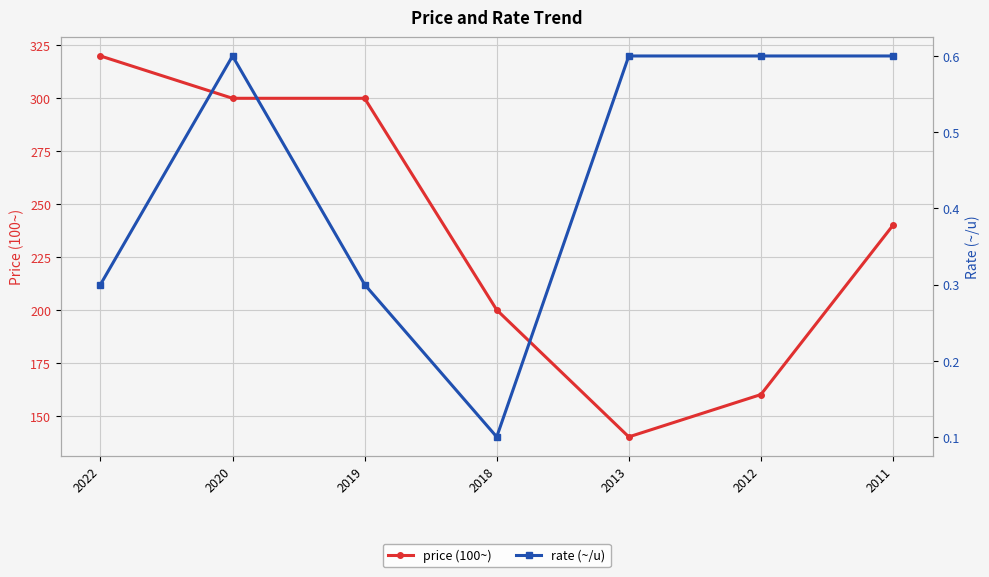

True or false: price (100~) has more than 0 points higher than both neighbors.

False